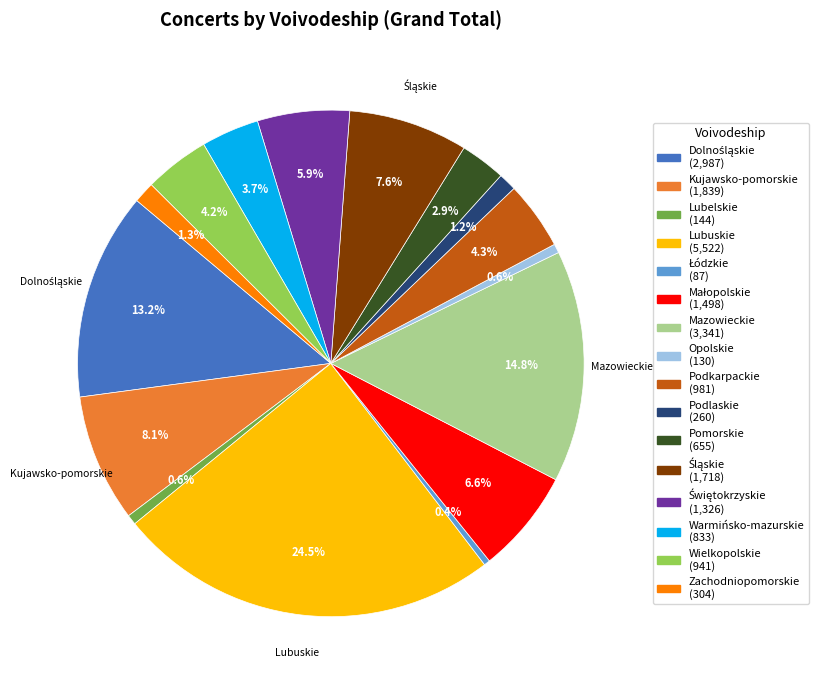

Combined, what portion of the pie is Zachodniopomorskie and Wielkopolskie?

5.5%